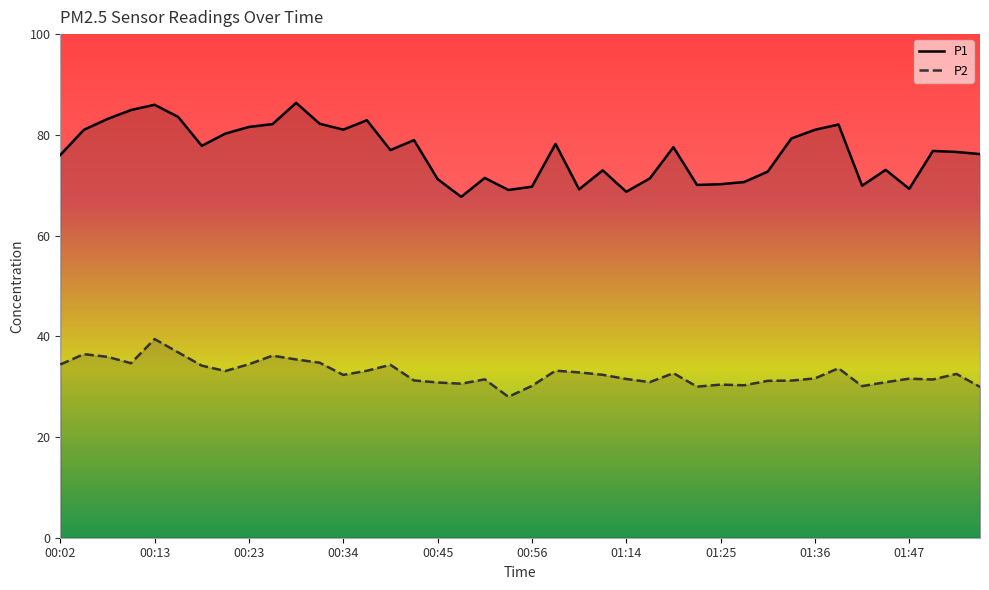

How many data points in P2 are less than 32?

19